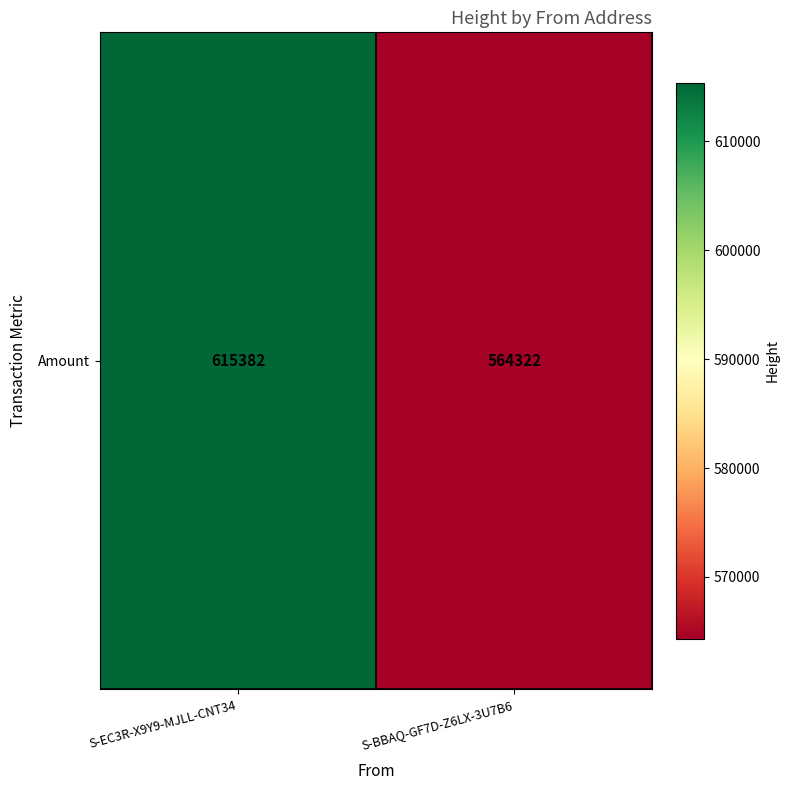

What is the ratio of the value at S-BBAQ-GF7D-Z6LX-3U7B6 to the value at S-EC3R-X9Y9-MJLL-CNT34?

0.9